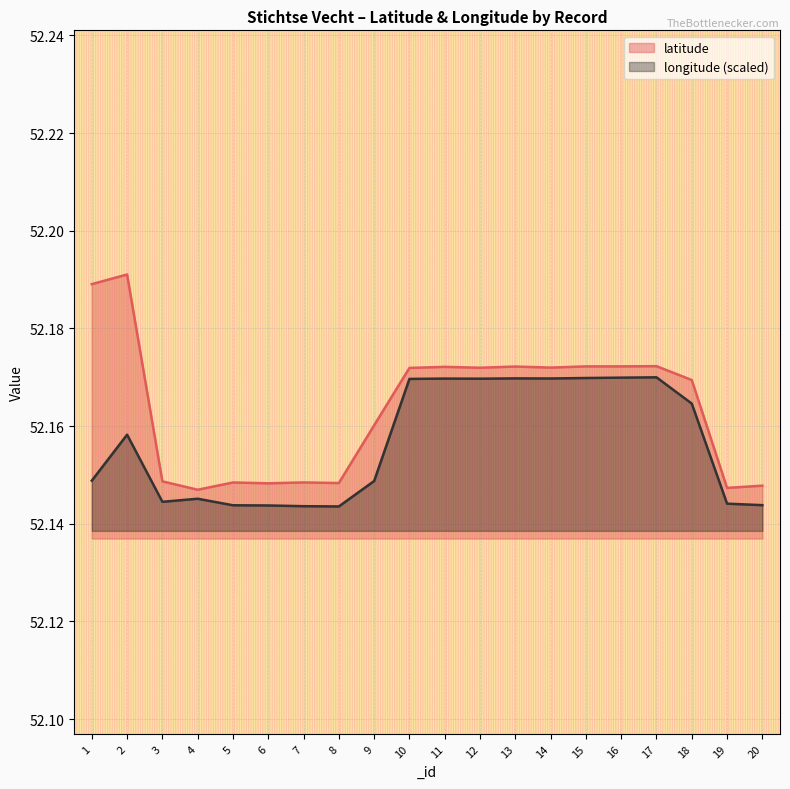

Which has a higher value, 10 or 15?

15